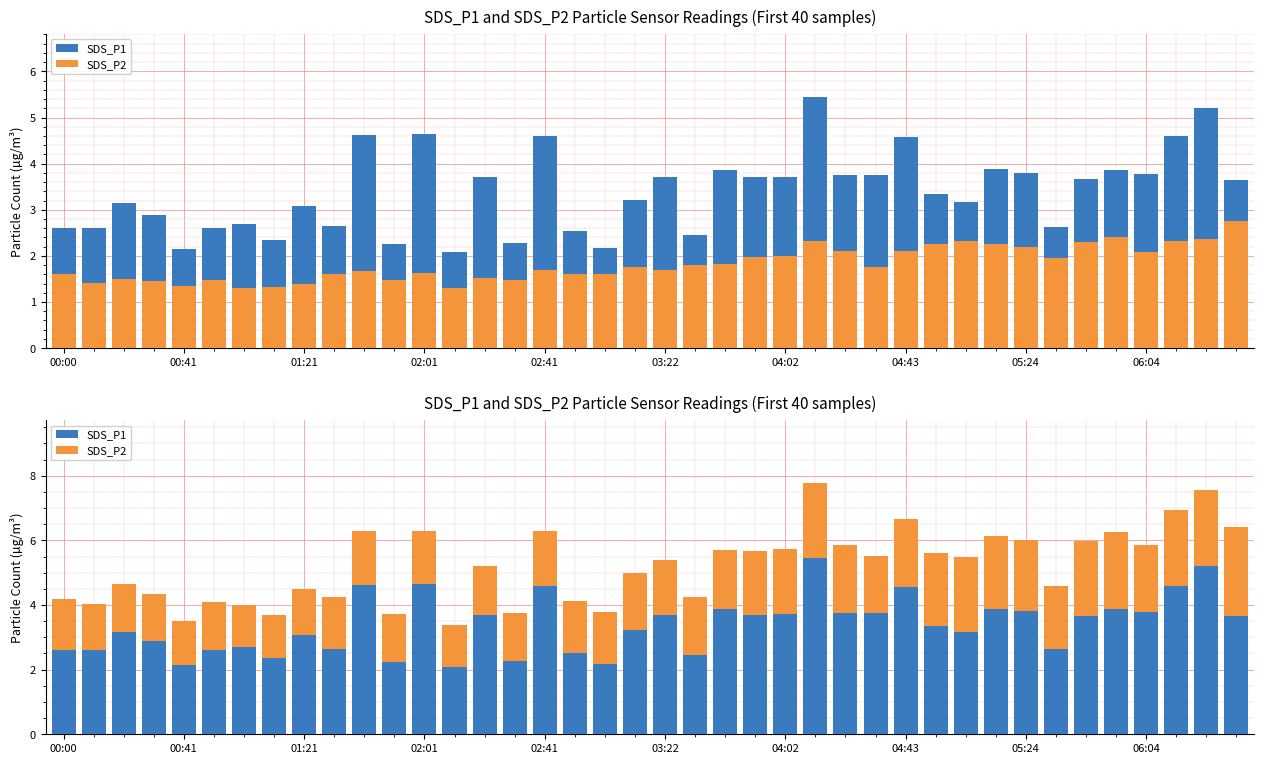

What is the total value across all series at 19?

5.0